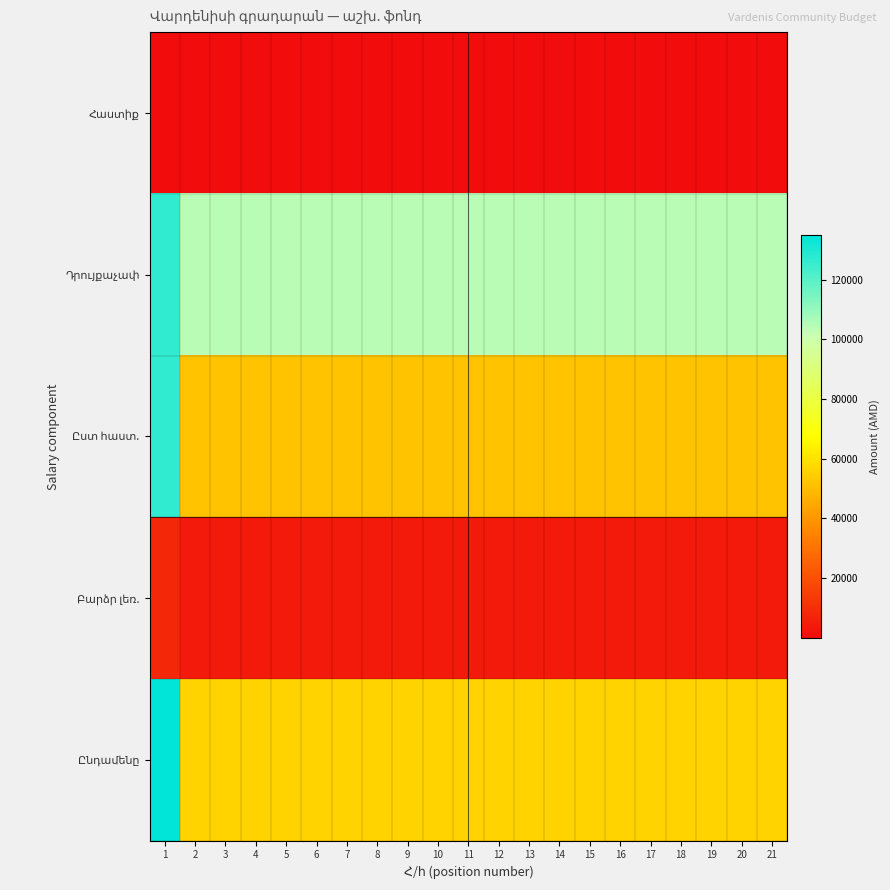

At which category does the chart reach its minimum across all series?

2